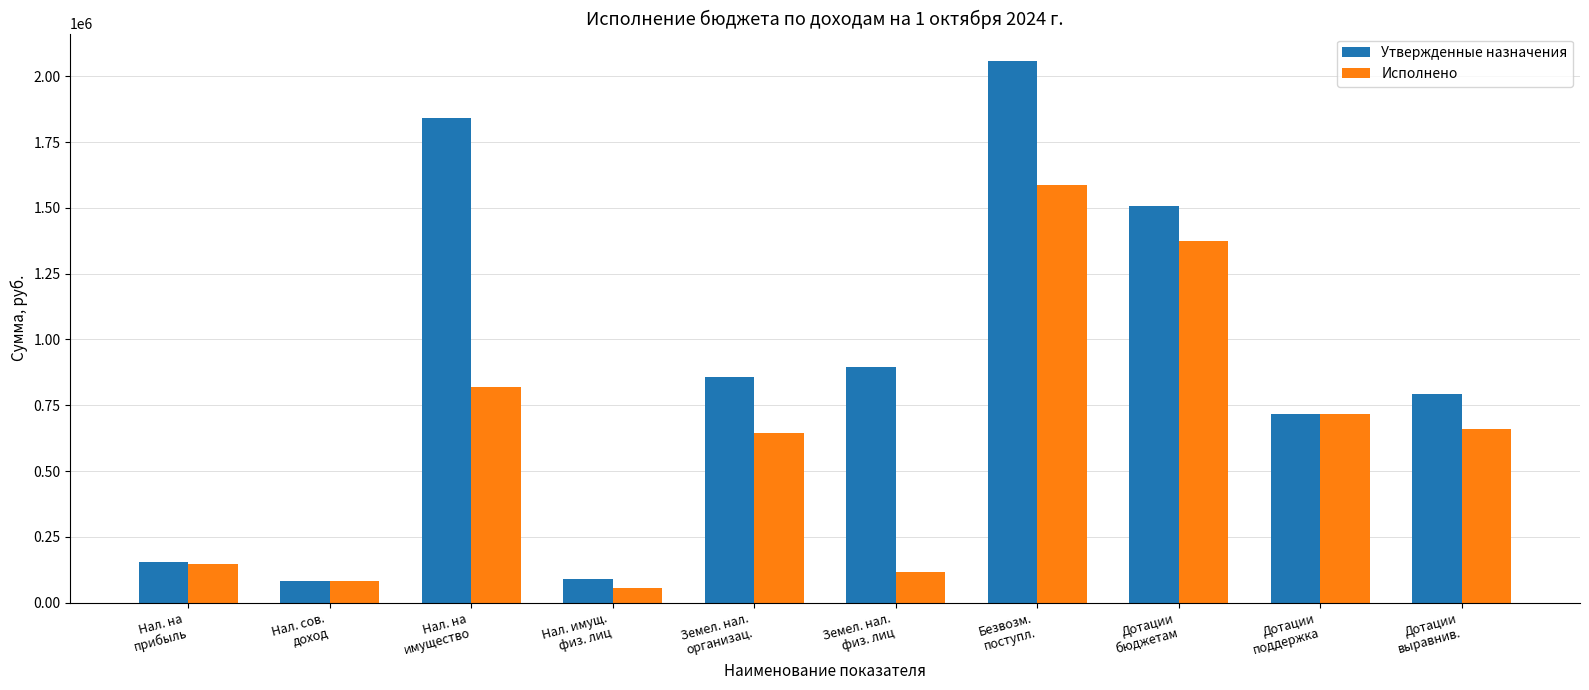

What is the greatest value displayed?

2059512.4